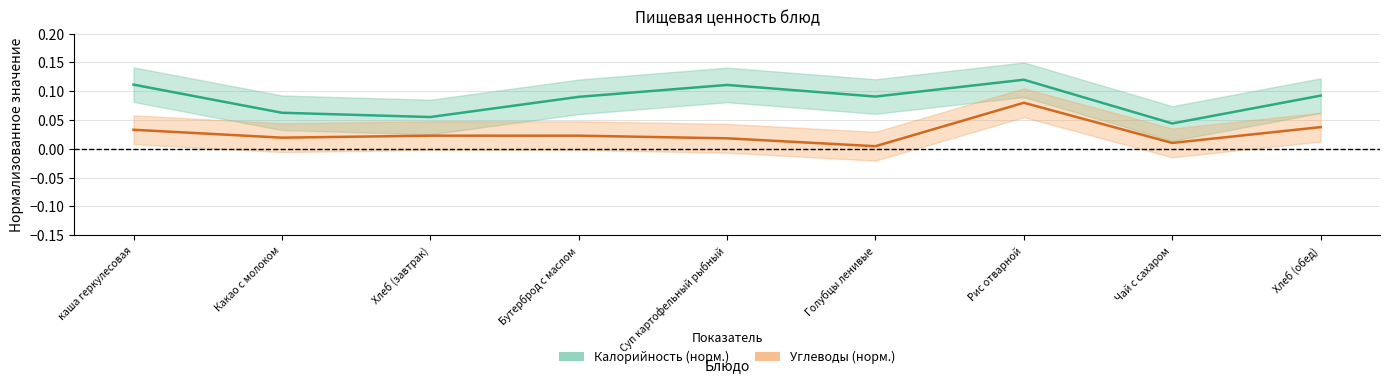

Does the chart have visible grid lines?

Yes